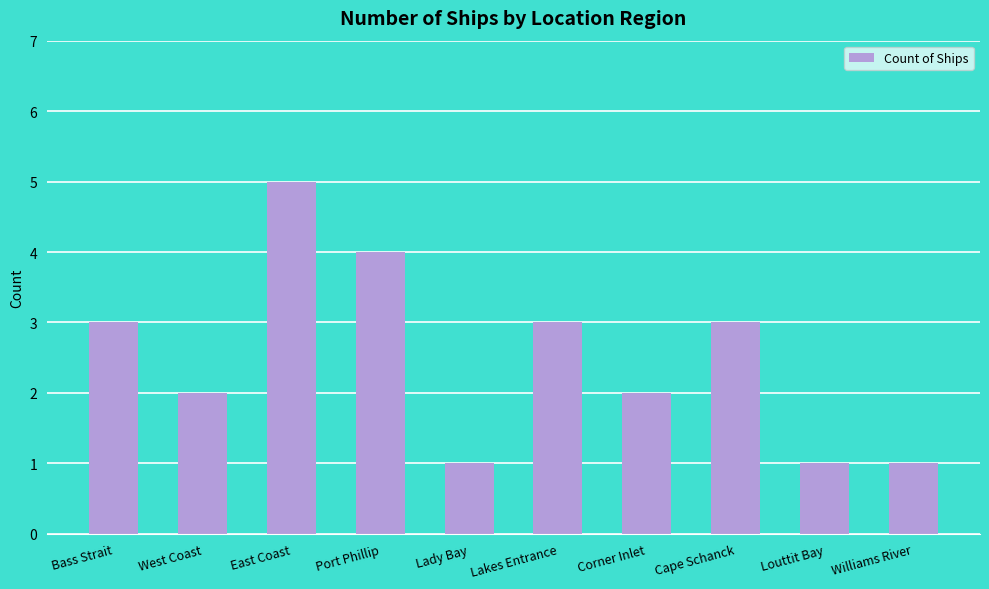

Reading right to left, what are all the values shown in this chart?

1	1	3	2	3	1	4	5	2	3